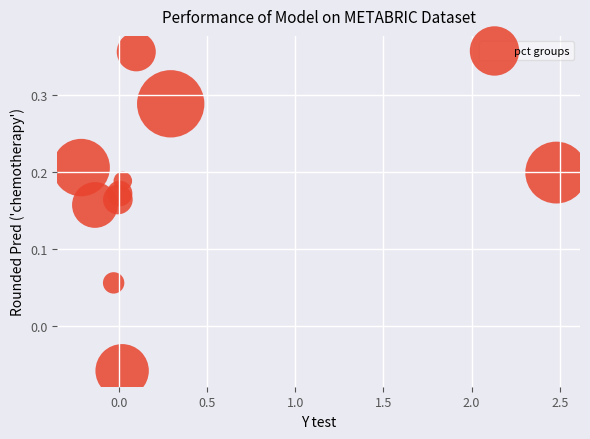

What is the range of X values (max minus min)?

2.7